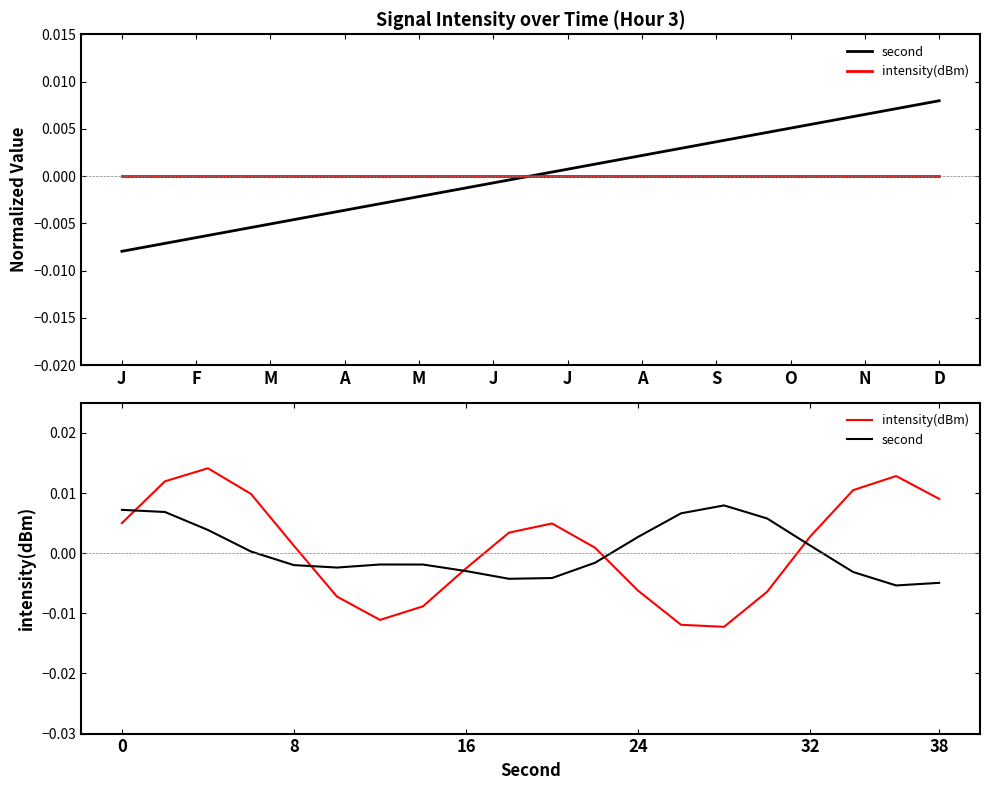

The value of second at O is -0.0. True or false?

True